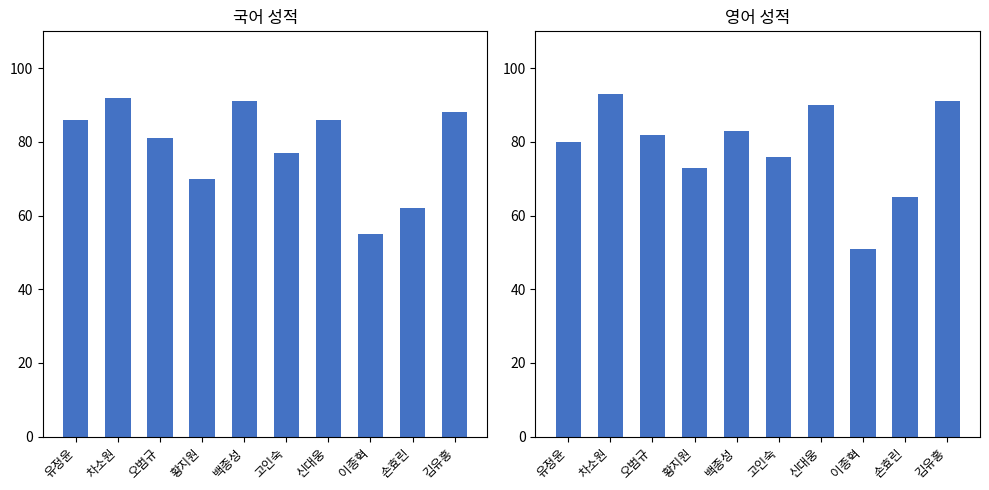

What is the label of the 1st bar from the right?

김유홍